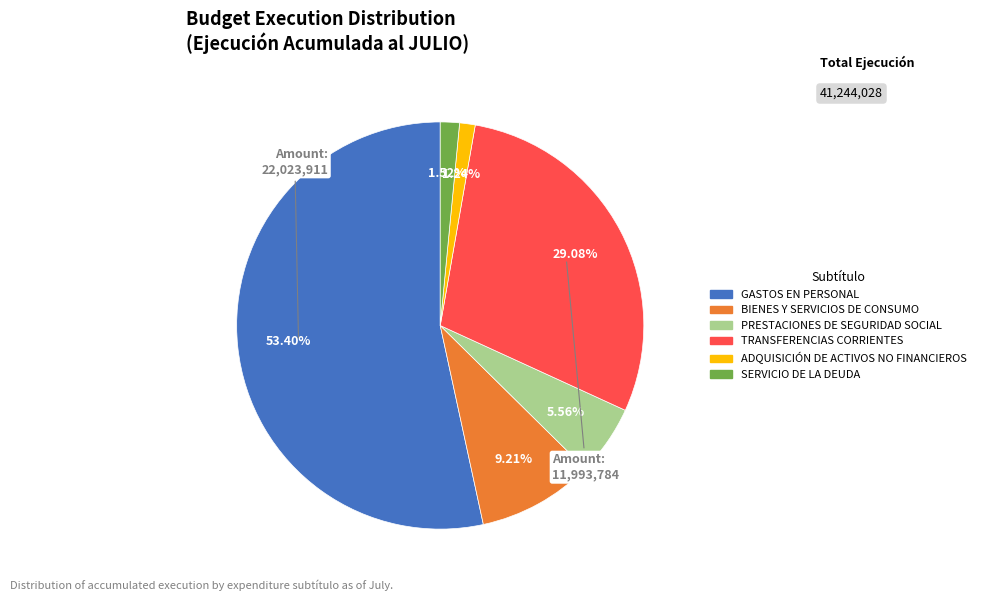

To the nearest percent, what percentage of the pie is PRESTACIONES DE SEGURIDAD SOCIAL?

6%